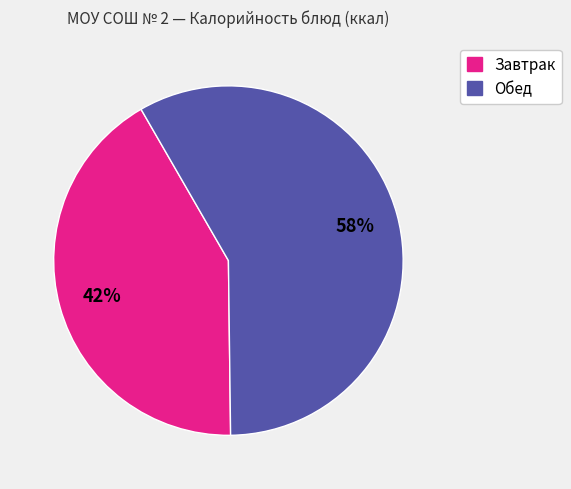

To the nearest percent, what is the average slice percentage?

50%